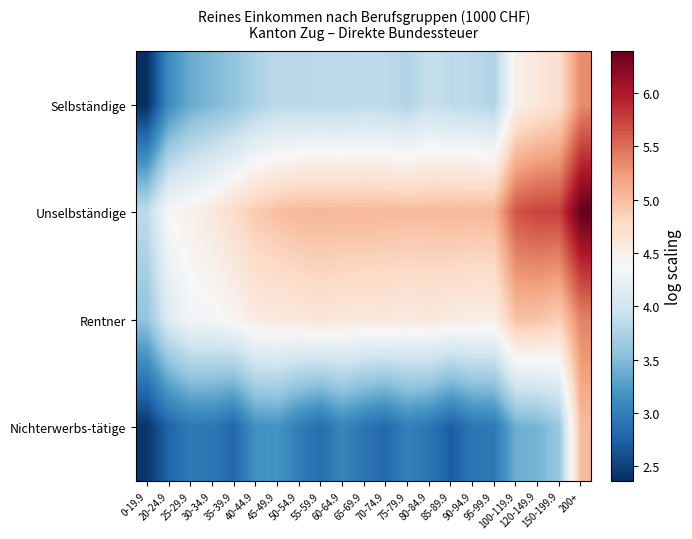

Reading left to right, extract all data points from this chart.

Selbständige: 0-19.9=2.4	20-24.9=3.1	25-29.9=3.4	30-34.9=3.5	35-39.9=3.6	40-44.9=3.7	45-49.9=3.8	50-54.9=3.8	55-59.9=3.8	60-64.9=3.8	65-69.9=3.9	70-74.9=3.8	75-79.9=3.8	80-84.9=3.9	85-89.9=3.9	90-94.9=3.8	95-99.9=3.8	100-119.9=4.5	120-149.9=4.6	150-199.9=4.7	200+=5.3
Unselbständige: 0-19.9=3.9	20-24.9=4.4	25-29.9=4.5	30-34.9=4.6	35-39.9=4.8	40-44.9=4.9	45-49.9=5.0	50-54.9=5.0	55-59.9=5.0	60-64.9=5.0	65-69.9=5.0	70-74.9=5.0	75-79.9=5.0	80-84.9=5.0	85-89.9=5.0	90-94.9=5.0	95-99.9=5.1	100-119.9=5.7	120-149.9=5.7	150-199.9=5.8	200+=6.4
Rentner: 0-19.9=3.6	20-24.9=4.1	25-29.9=4.3	30-34.9=4.3	35-39.9=4.4	40-44.9=4.6	45-49.9=4.6	50-54.9=4.6	55-59.9=4.6	60-64.9=4.6	65-69.9=4.6	70-74.9=4.6	75-79.9=4.6	80-84.9=4.6	85-89.9=4.5	90-94.9=4.5	95-99.9=4.5	100-119.9=5.0	120-149.9=5.0	150-199.9=4.9	200+=5.4
Nichterwerbs-tätige: 0-19.9=2.4	20-24.9=2.8	25-29.9=2.9	30-34.9=2.9	35-39.9=2.8	40-44.9=3.1	45-49.9=3.2	50-54.9=3.0	55-59.9=2.8	60-64.9=3.1	65-69.9=2.9	70-74.9=2.8	75-79.9=3.0	80-84.9=2.9	85-89.9=2.7	90-94.9=2.9	95-99.9=2.9	100-119.9=3.4	120-149.9=3.4	150-199.9=3.6	200+=5.0